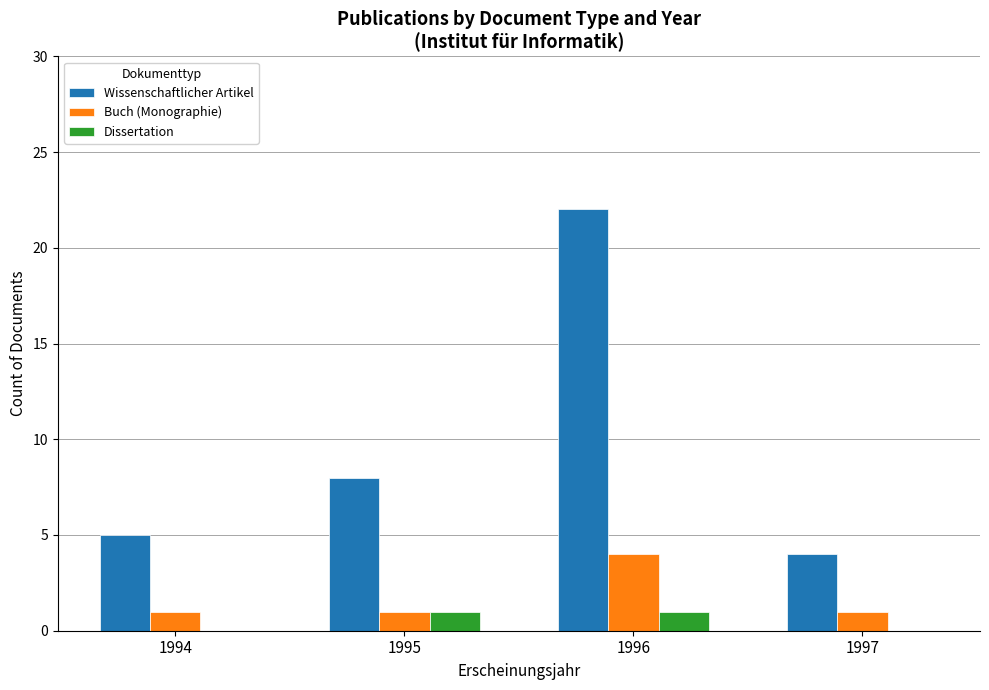

How many Buch (Monographie) values are between 1 and 4?

4